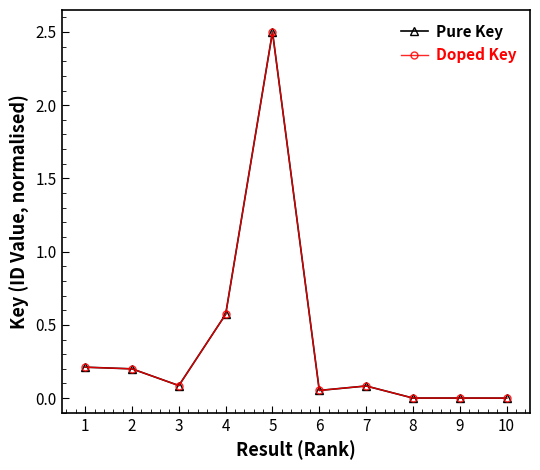

At how many categories does at least one series exceed 0?

9